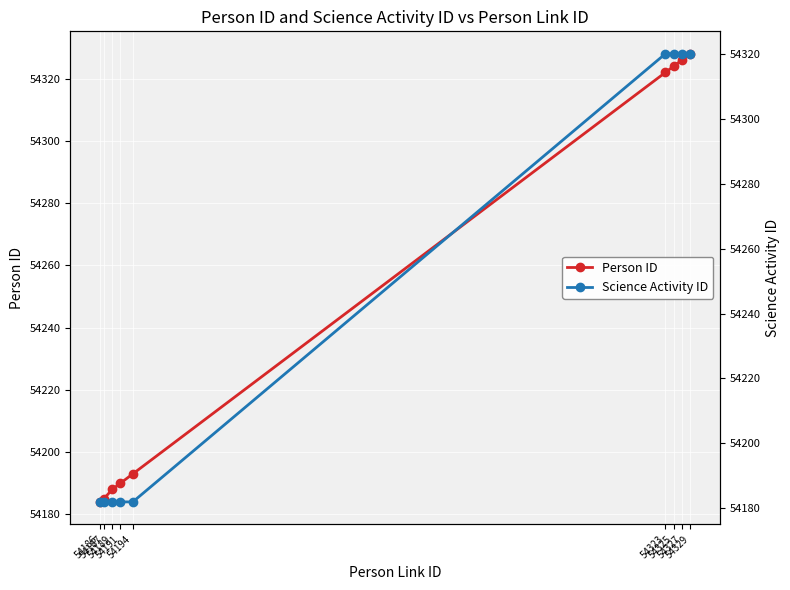

Which has a higher value, 54186 or 54187?

54187